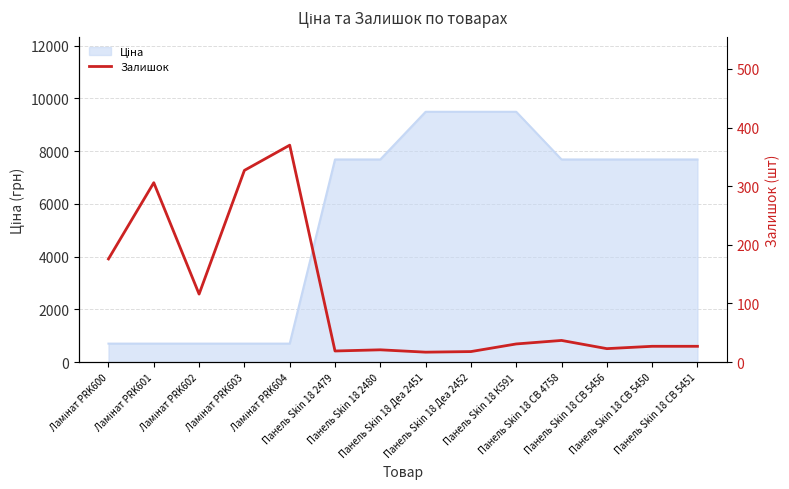

What is the label of the 2nd point from the left?

Ламінат PRK601